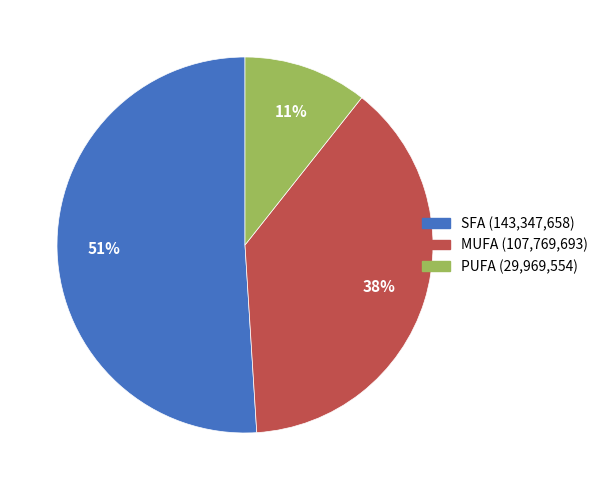

Does any single category account for the majority?

Yes